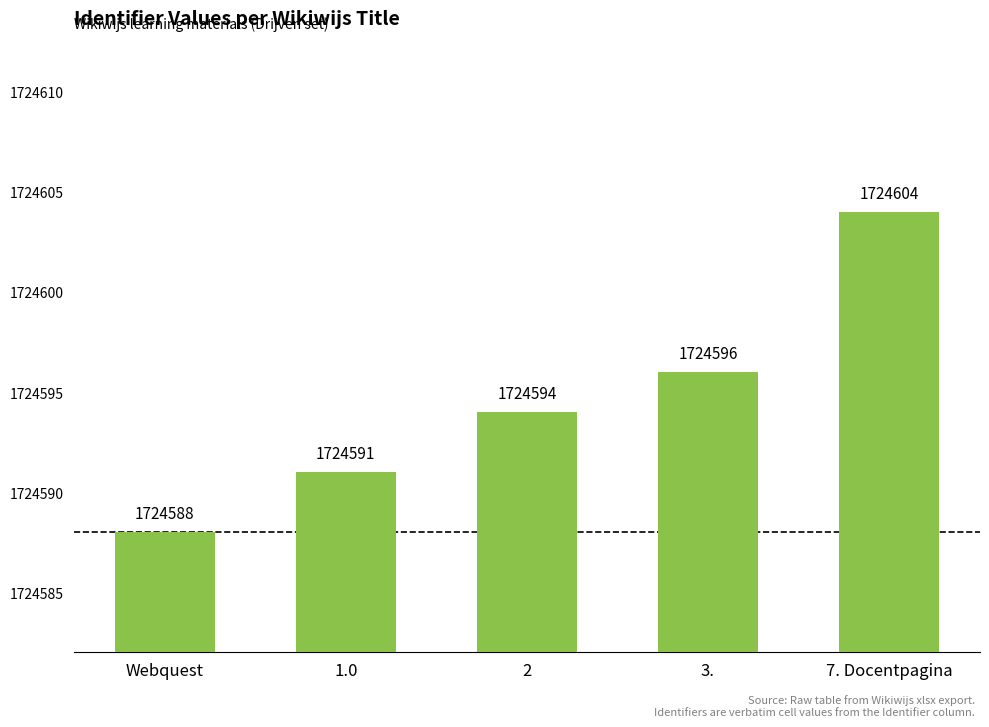

What is the change in value from Webquest to 7. Docentpagina?

+16